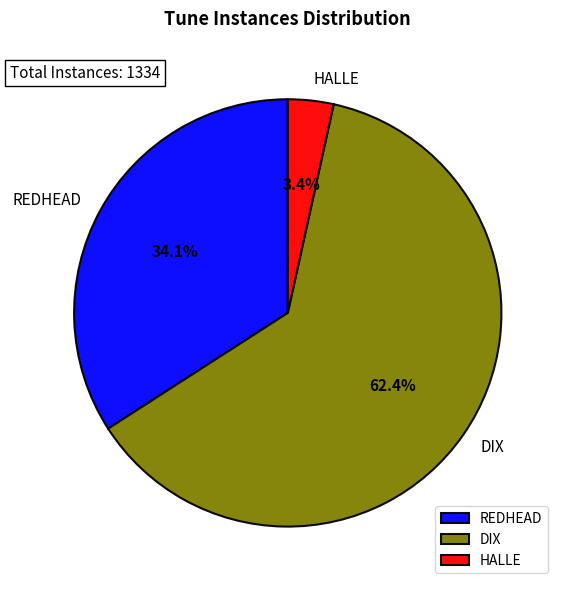

What portion of the pie excludes REDHEAD?

65.9%